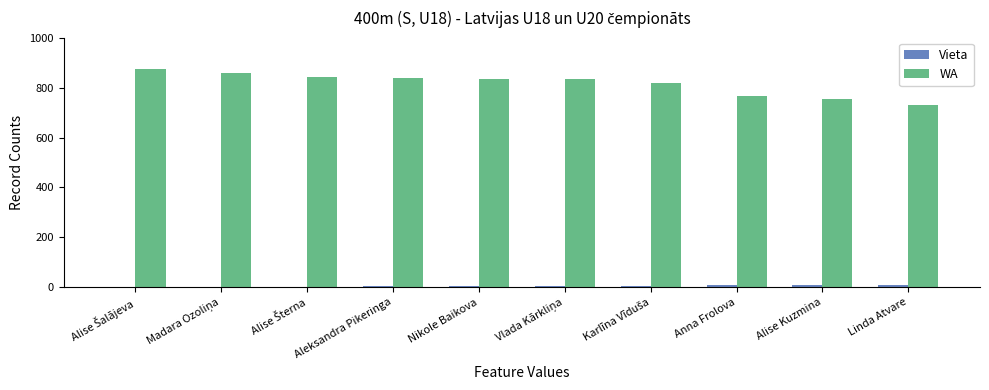

Which series has the largest total across all categories?

WA